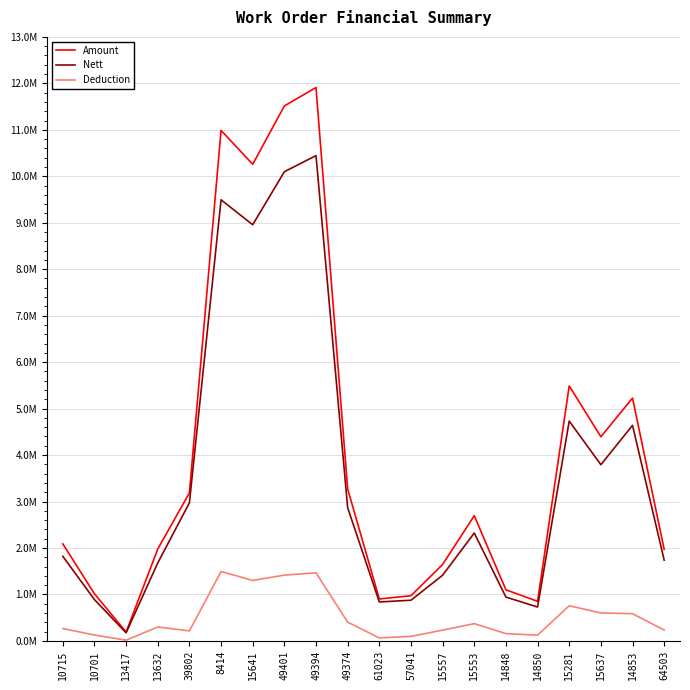

Reading left to right, transcribe all the data shown in this chart.

Amount: 10715=2088047	10701=1014920	13417=189907	13632=1977007	39802=3186600	8414=10987023	15641=10258339	49401=11513408	49394=11909976	49374=3270813	61023=902650	57041=972325	15557=1645317	15553=2693717	14848=1099653	14850=851937	15281=5487256	15637=4393799	14853=5225887	64503=1970585
Nett: 10715=1821678	10701=888559	13417=174227	13632=1677567	39802=2971700	8414=9493859	15641=8956711	49401=10097641	49394=10444599	49374=2866965	61023=838400	57041=875092	15557=1413734	15553=2322176	14848=942826	14850=729048	15281=4731310	15637=3792065	14853=4639246	64503=1737194
Deduction: 10715=266369	10701=126361	13417=15680	13632=299440	39802=214900	8414=1493164	15641=1301628	49401=1415767	49394=1465377	49374=403848	61023=64250	57041=97233	15557=231583	15553=371541	14848=156827	14850=122889	15281=755946	15637=601734	14853=586641	64503=233391